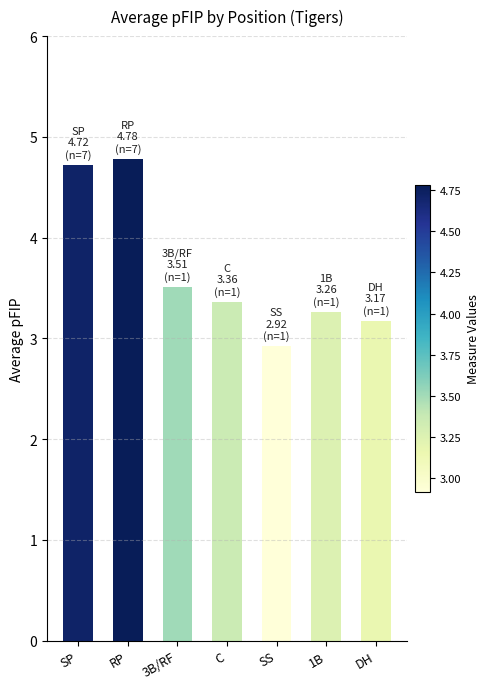

True or false: the data shows 4.8 at RP.

True